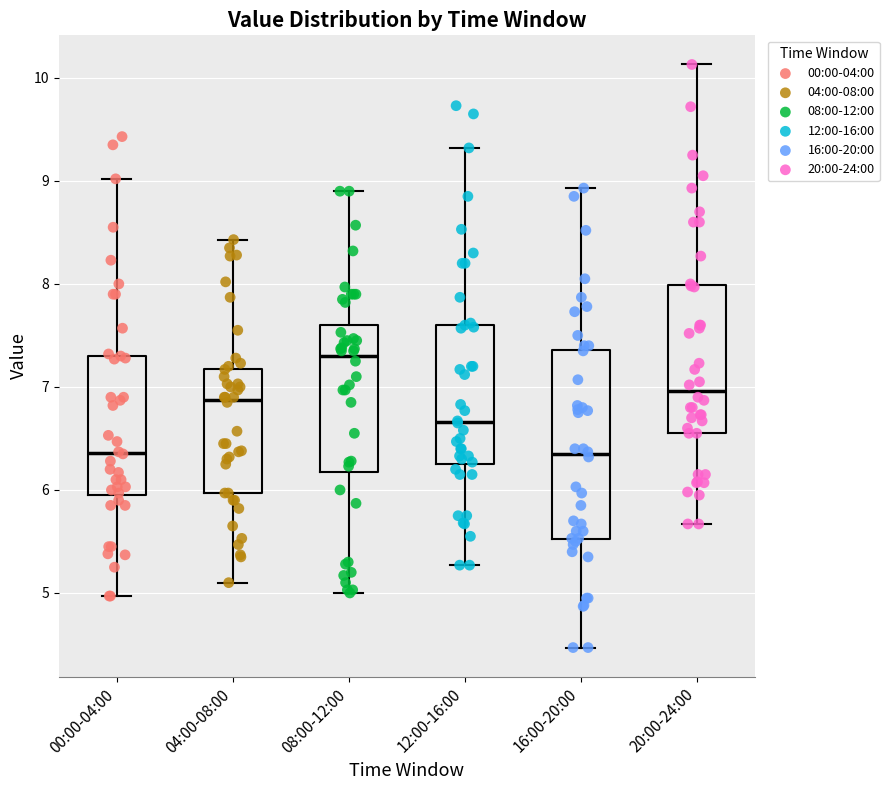

Which box is the tallest, from its lower edge to its upper edge?

16:00-20:00